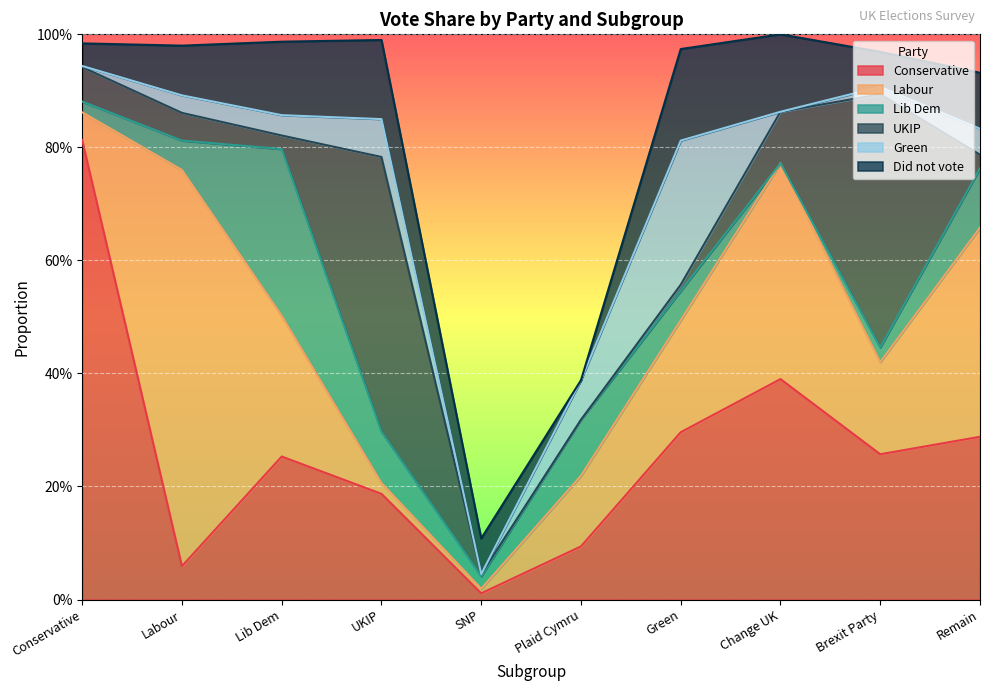

Does the chart display data point markers on the line(s)?

No